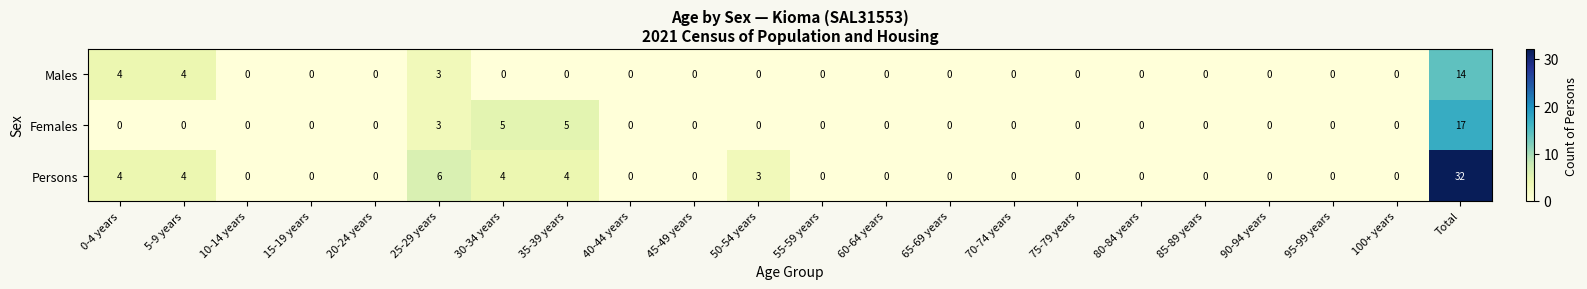

The value of Males at 80-84 years is 7. True or false?

False